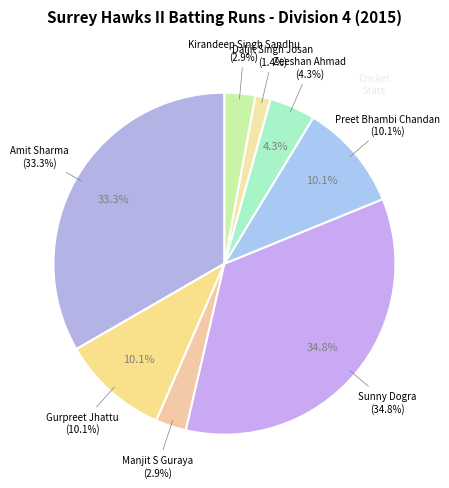

Is it true that Amit Sharma is 28% of the pie?

False